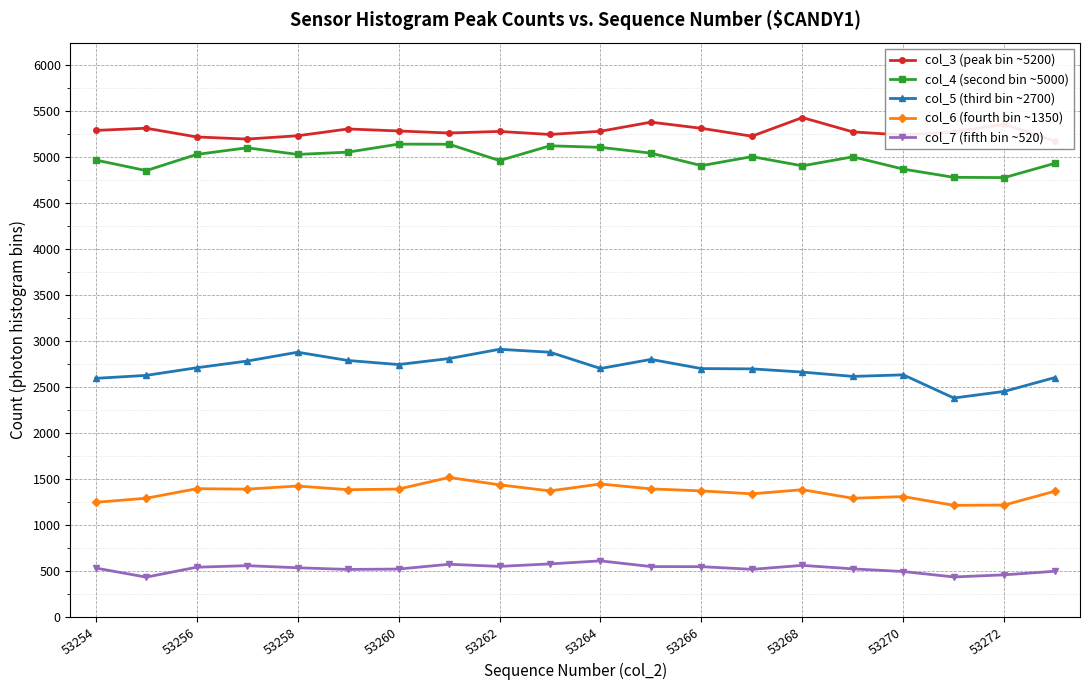

Which series has the largest range (max minus min)?

col_5 (third bin ~2700)